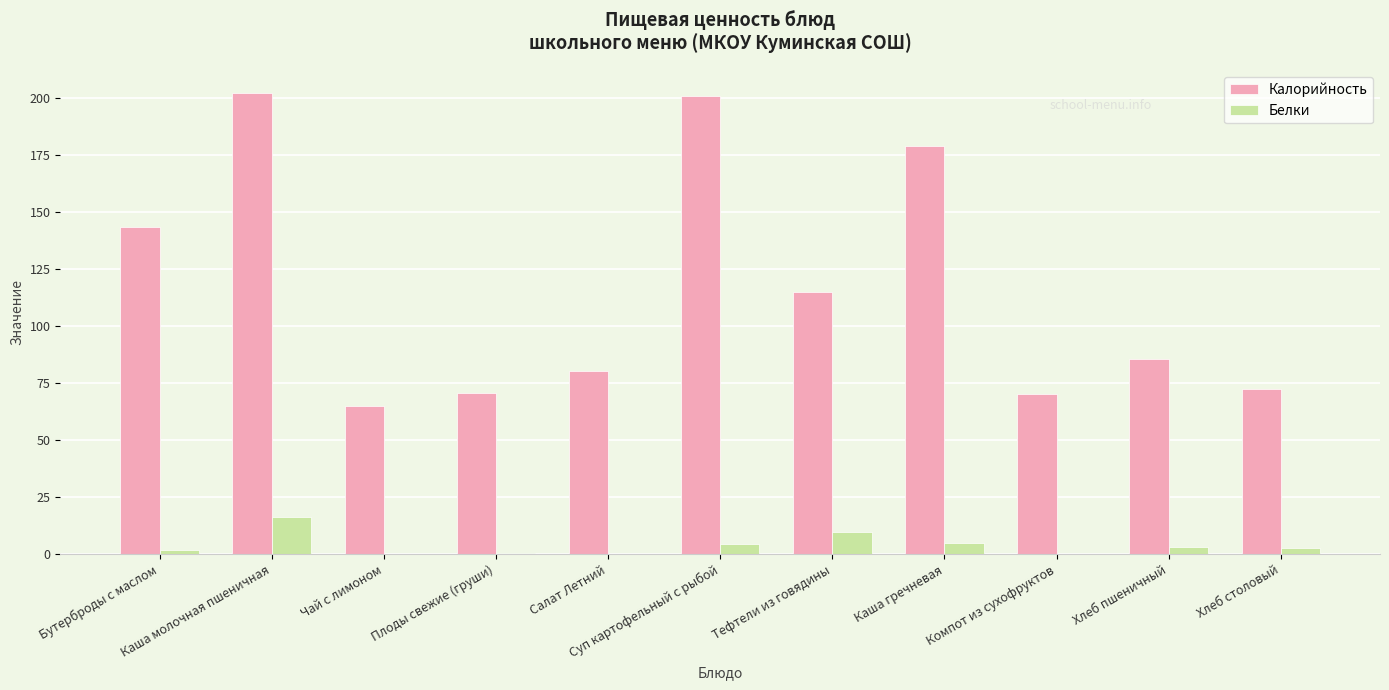

What is the sum of all Белки values?

44.5